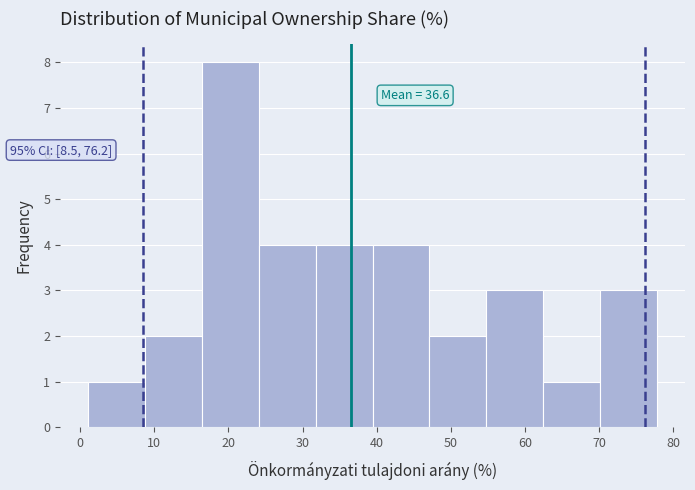

Which range on the x-axis has the tallest bar?

16 to 24